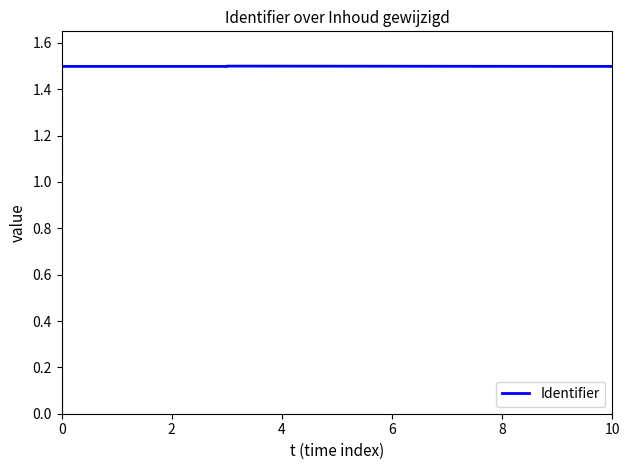

Does the chart have visible grid lines?

No